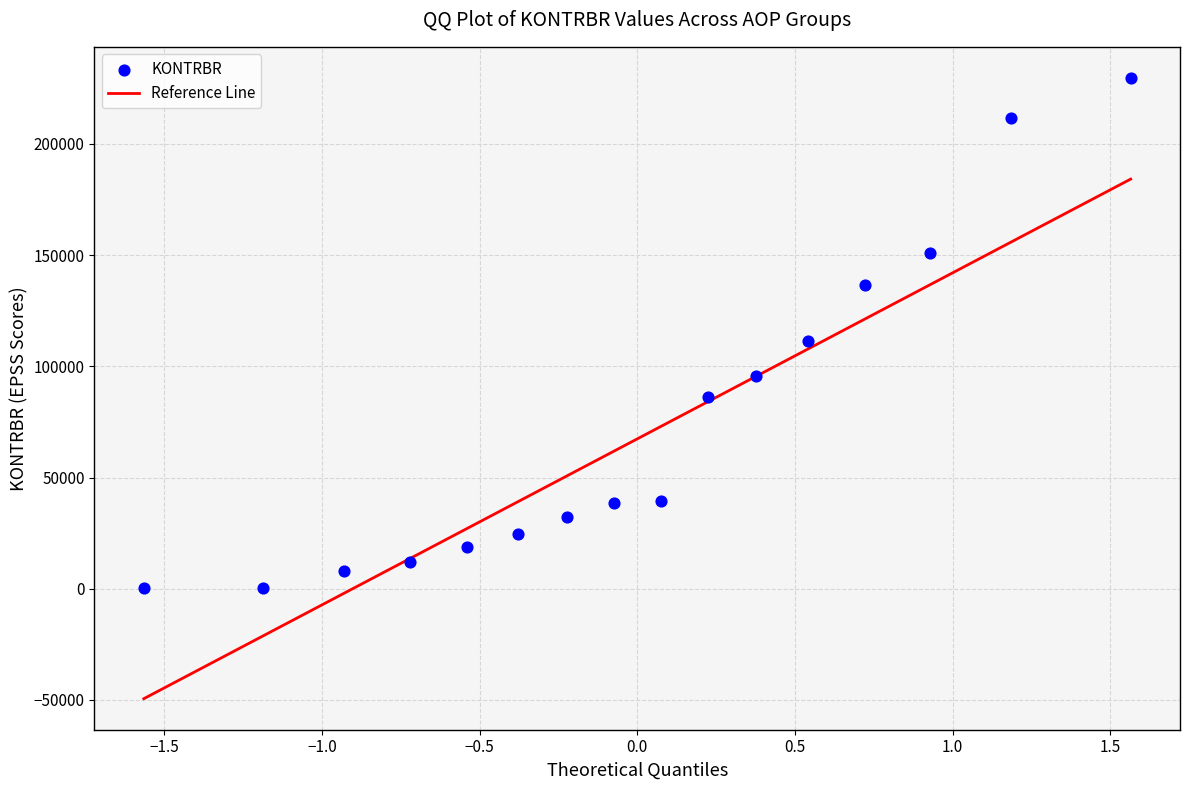

What is the range of Y values (max minus min)?

229492.8